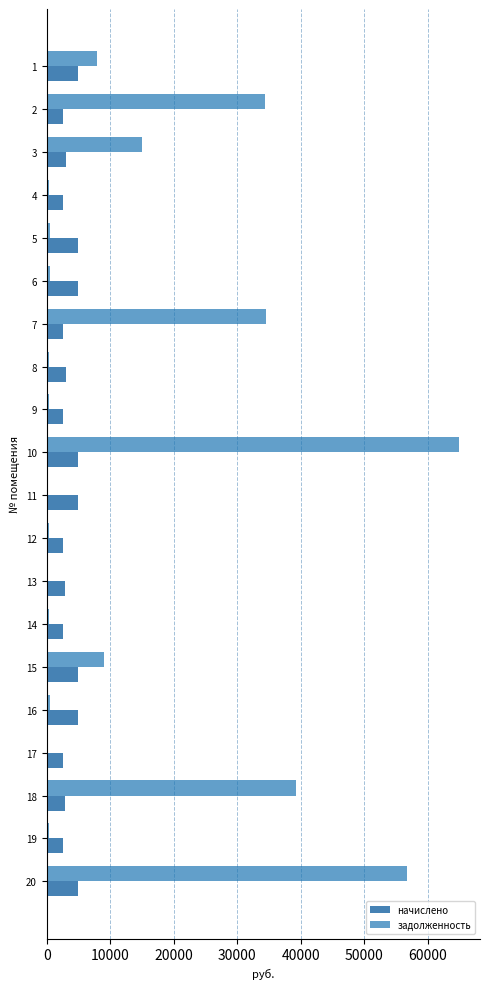

Read the начислено value at 8.

2958.0